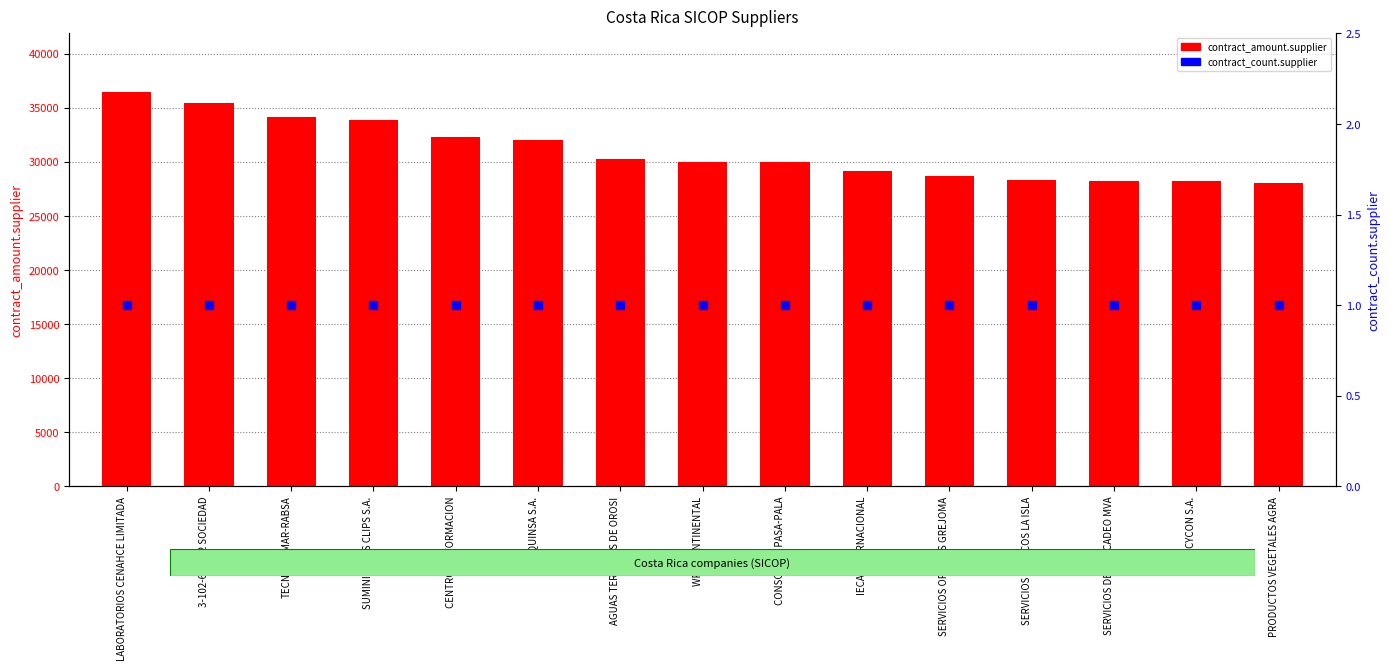

Which series contains the highest Y value?

contract_amount.supplier